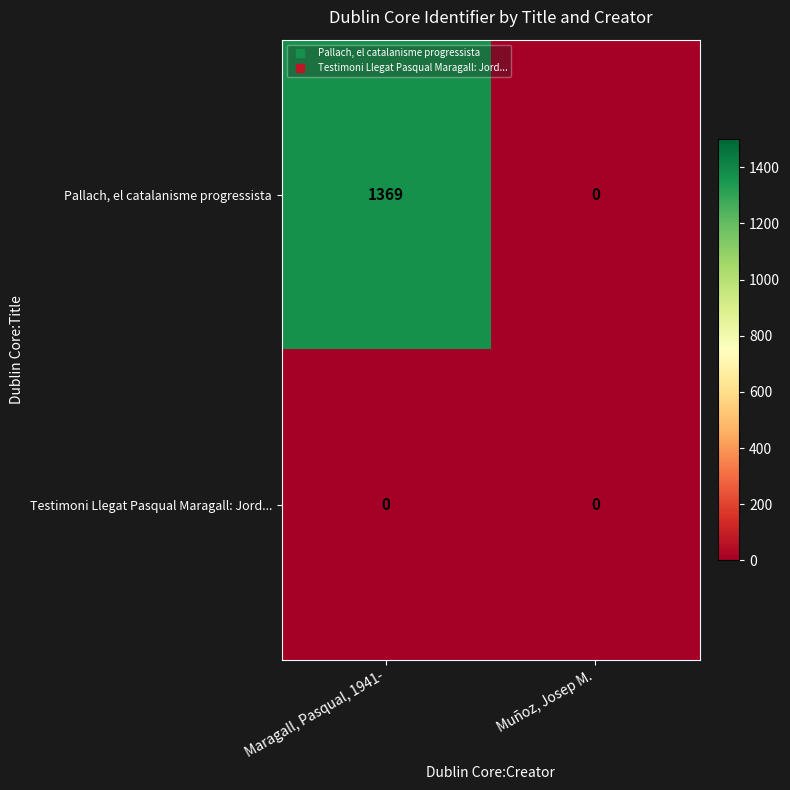

At how many categories does at least one series exceed 708?

1